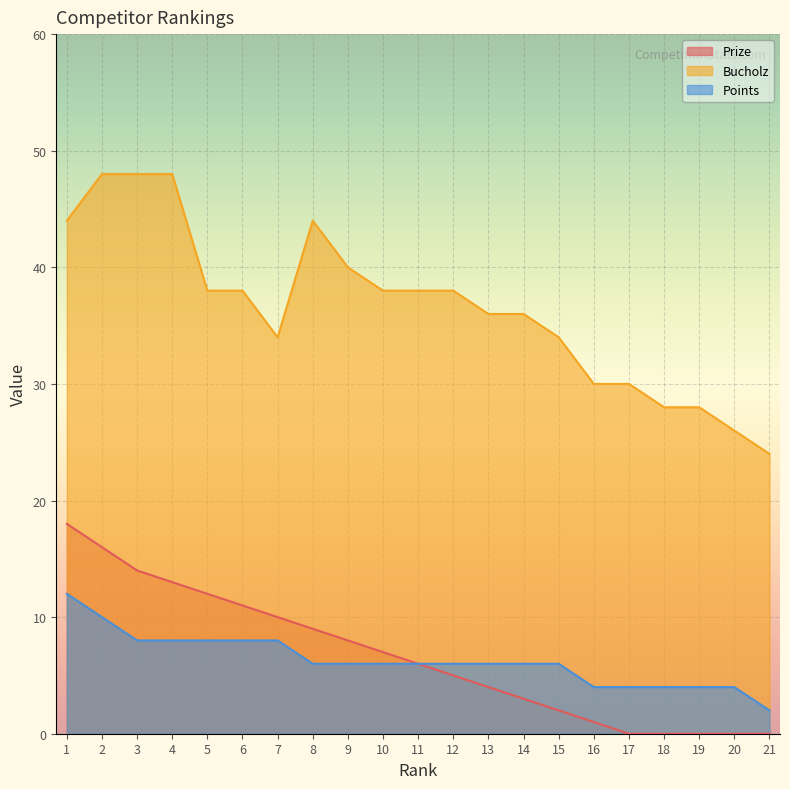

At how many categories does at least one series exceed 18?

21